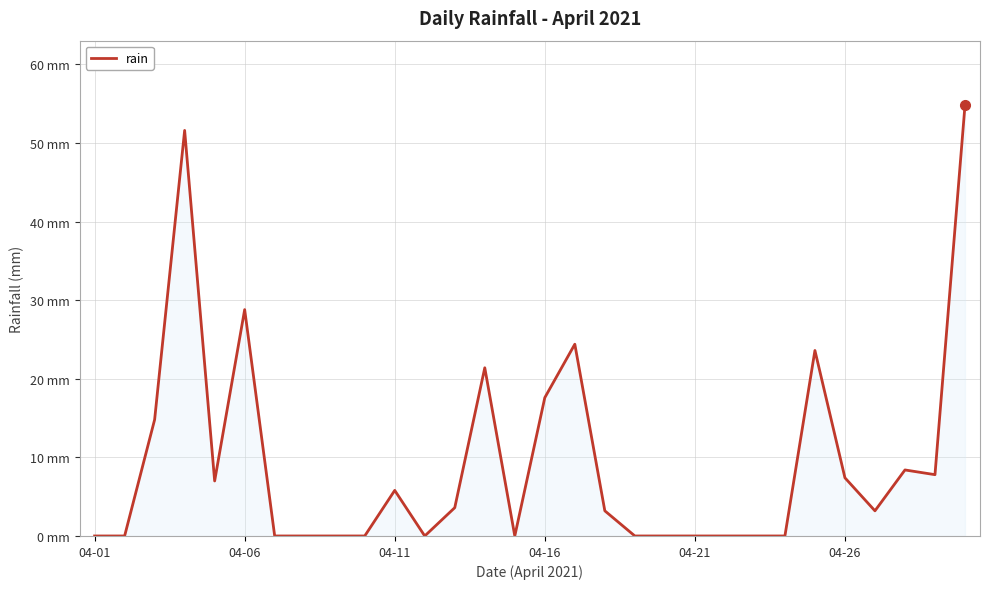

Which category has the lowest value across all series?

04-01